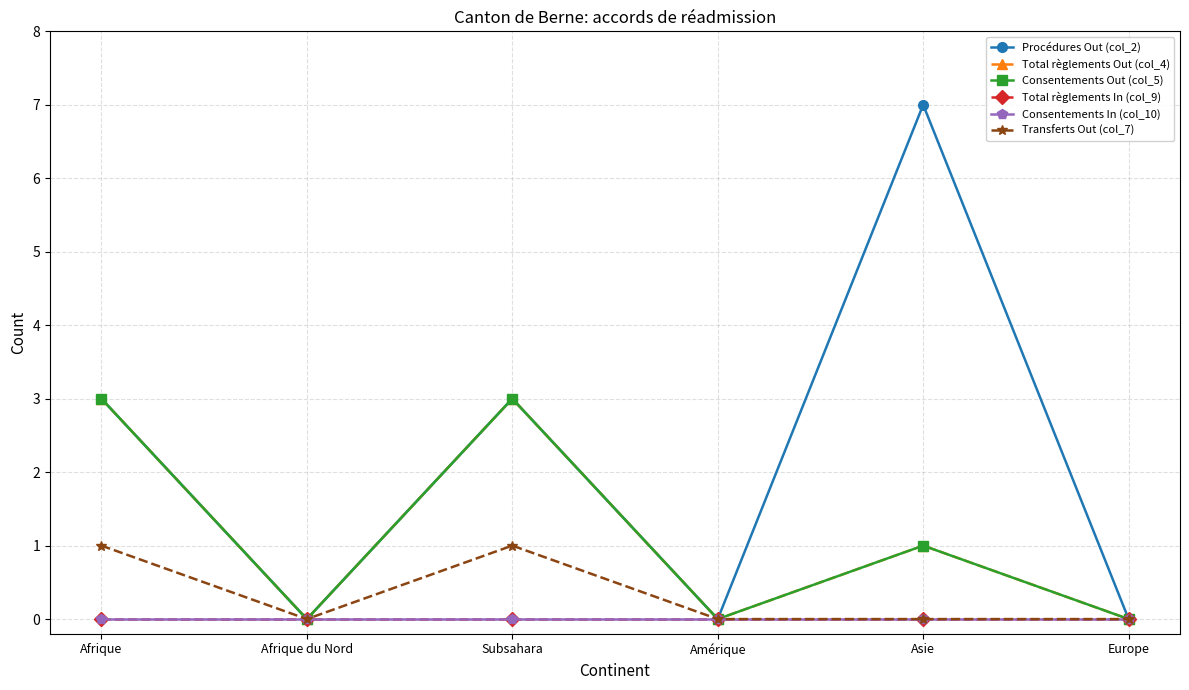

Is the value of Consentements In (col_10) at Afrique greater than the value of Transferts Out (col_7) at Asie?

No